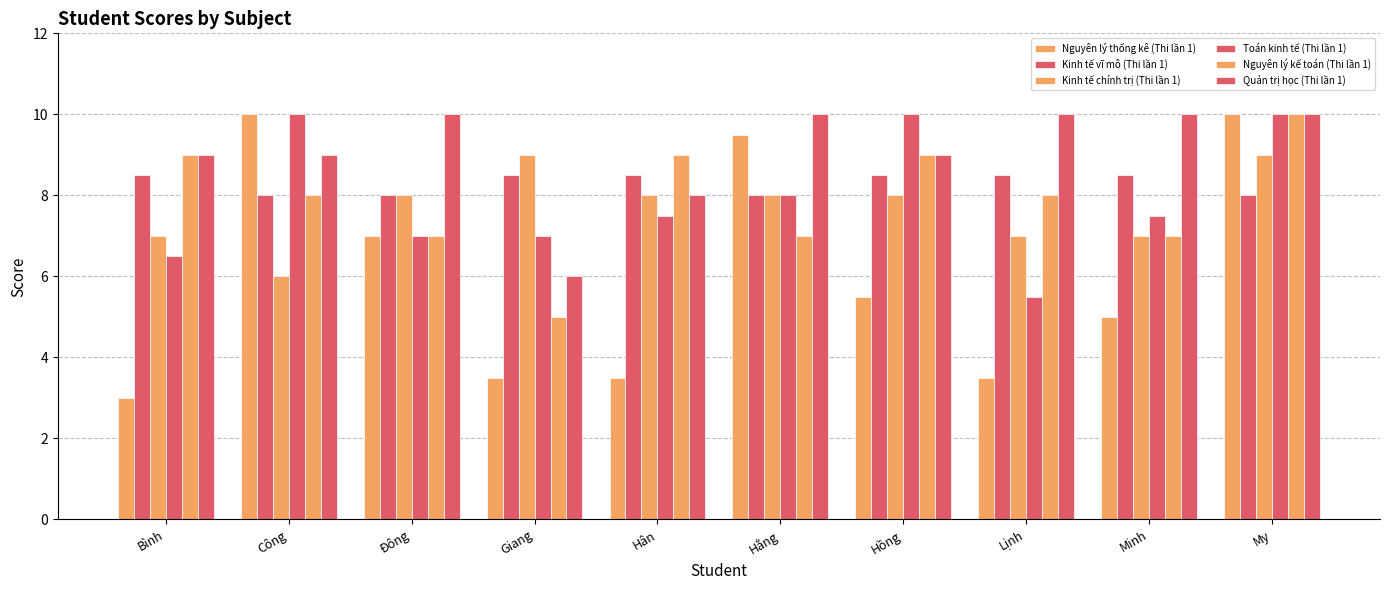

What is the label of the 10th bar from the left?

My